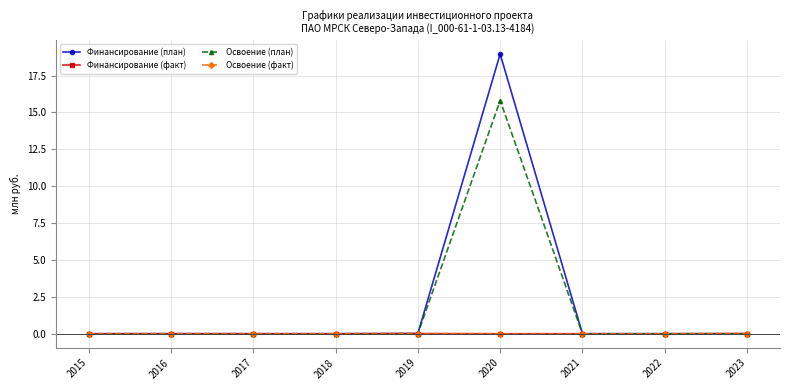

Which series has the largest range (max minus min)?

Финансирование (план)